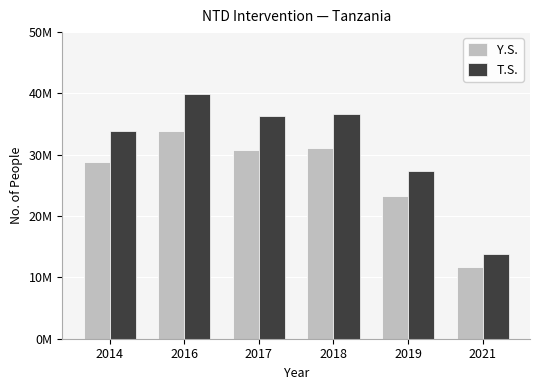

What is the value of the T.S. bar at the 3rd from the left?

36255509.0